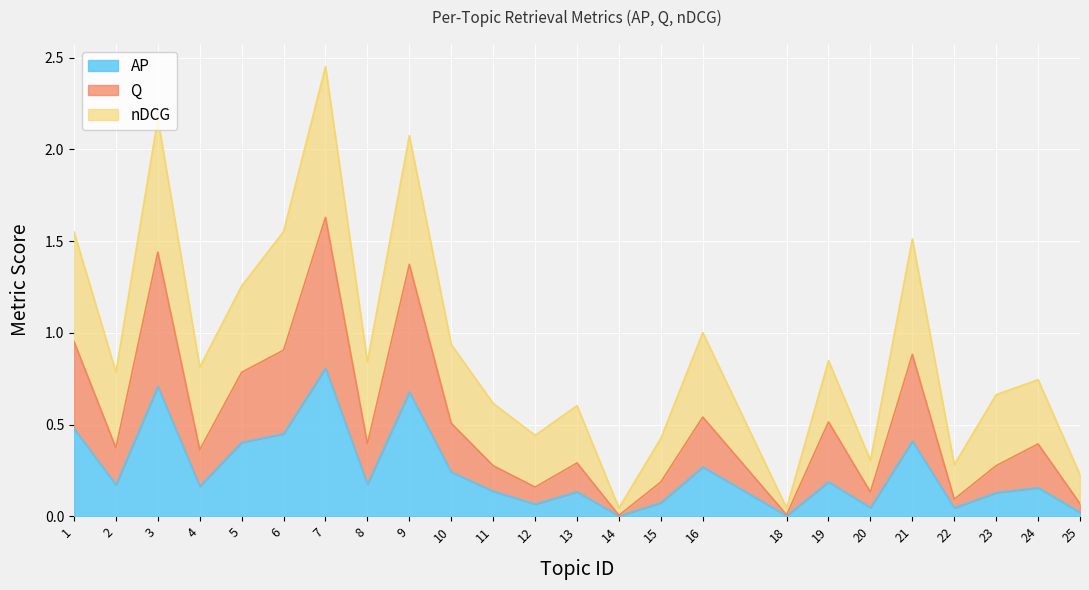

Which series has the largest range (max minus min)?

Q